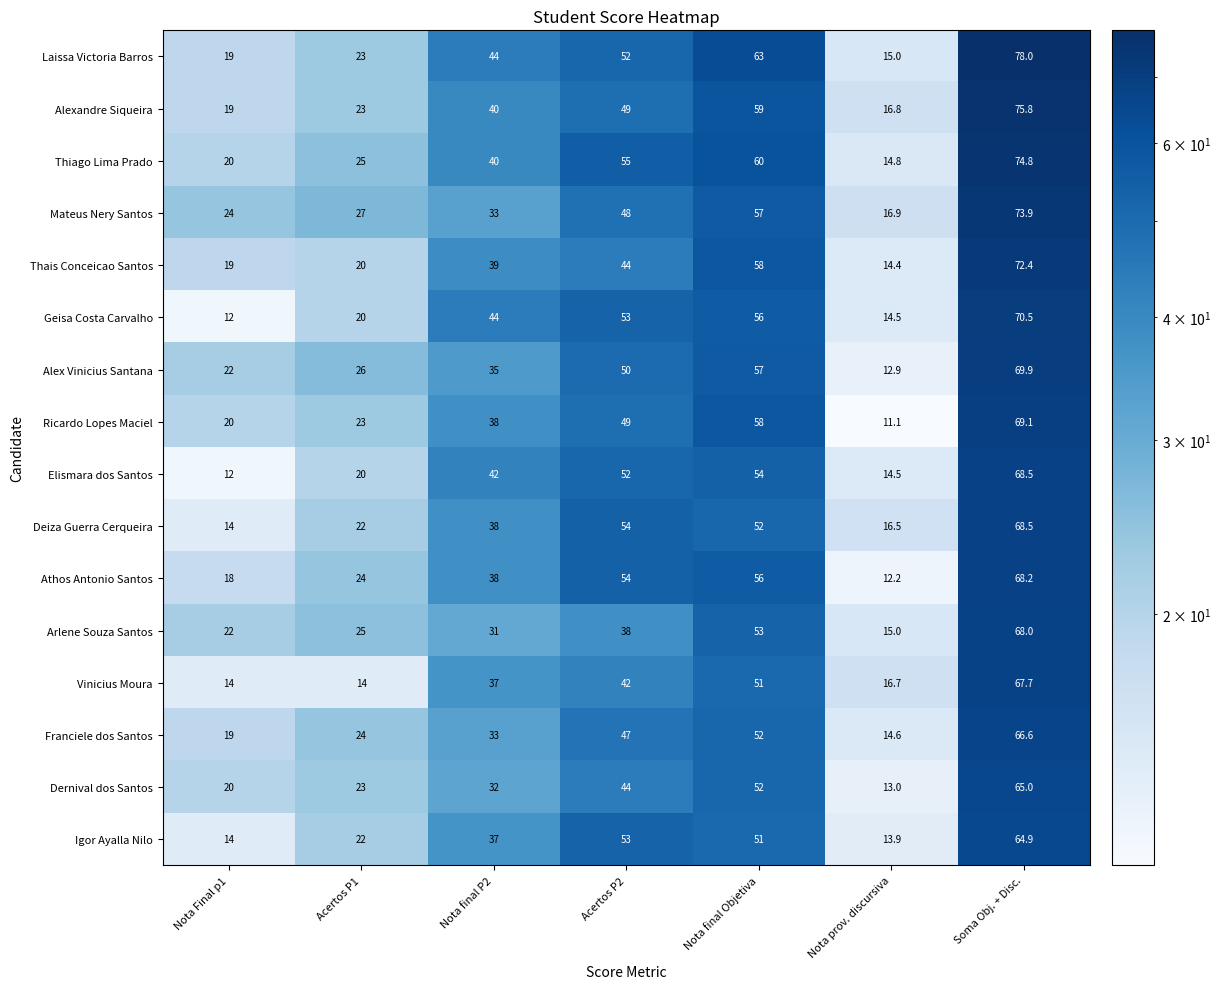

What is the smallest value displayed?

11.1